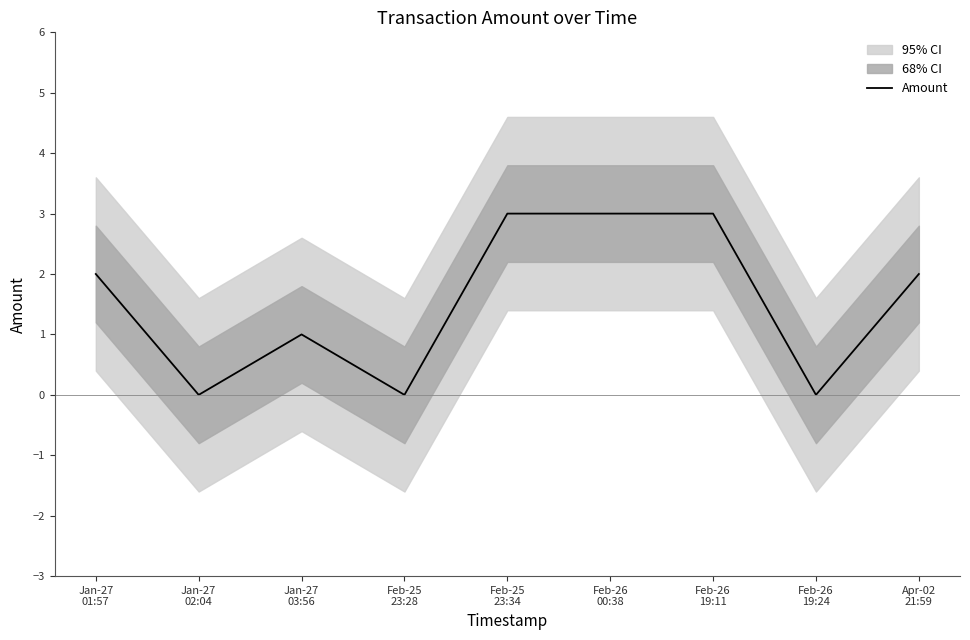

List the labels in order of value, smallest first.

Jan-27
02:04, Feb-25
23:28, Feb-26
19:24, Jan-27
03:56, Jan-27
01:57, Apr-02
21:59, Feb-25
23:34, Feb-26
00:38, Feb-26
19:11